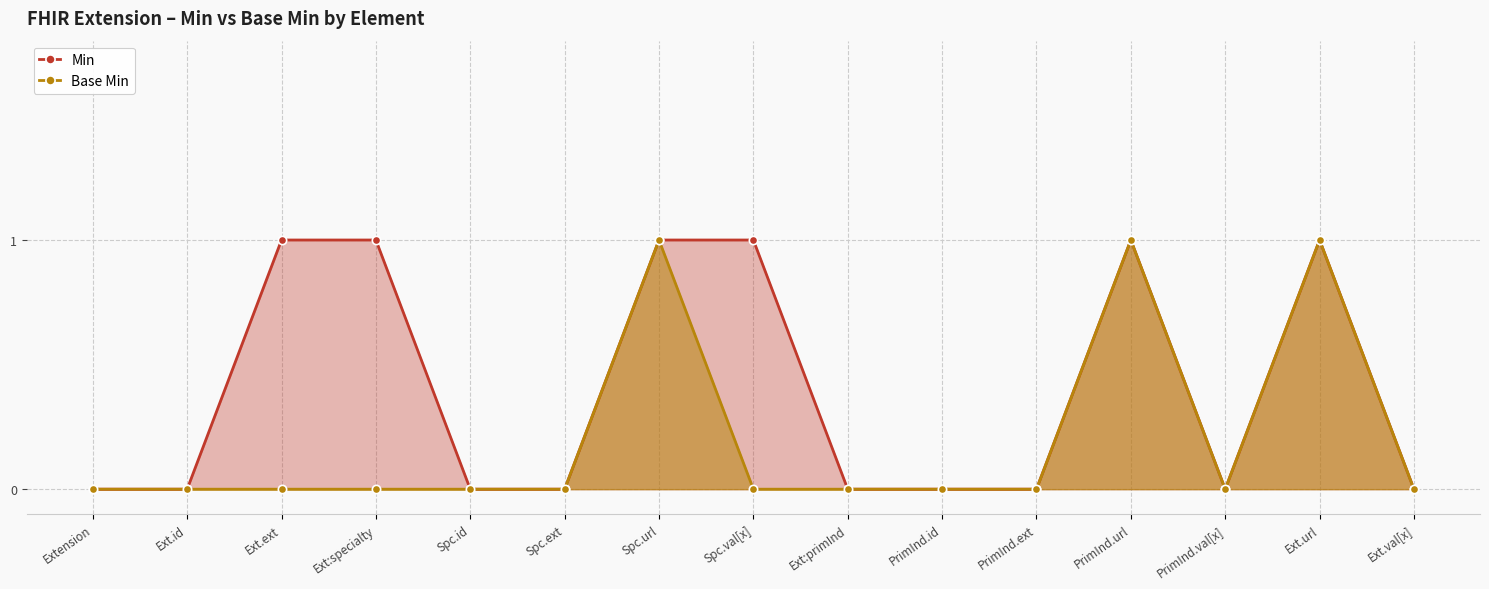

Does the chart display data point markers on the line(s)?

Yes